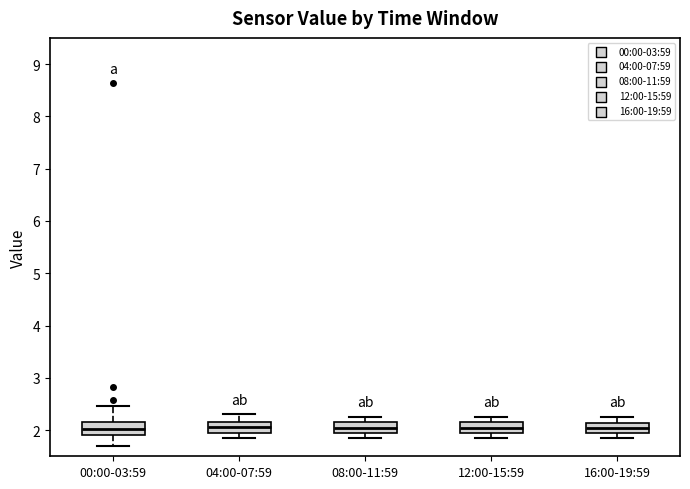

Where is the upper edge of the box for 04:00-07:59 on the y-axis? The values are not printed on the chart, so give them approximately, as read against the axis.

2.2